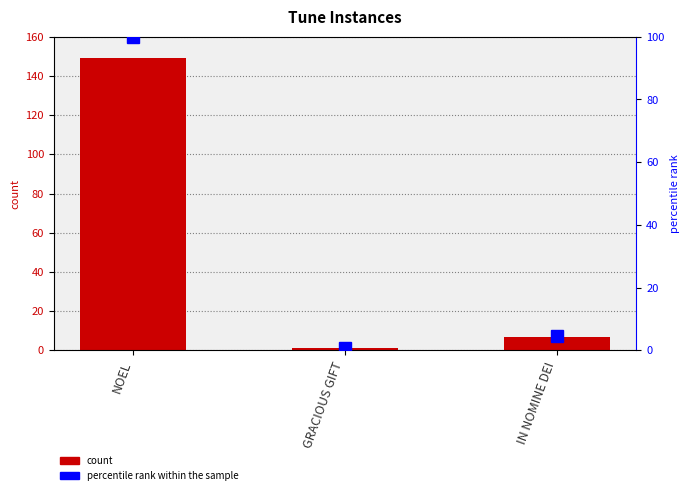

Which series changed the most between NOEL and GRACIOUS GIFT?

count